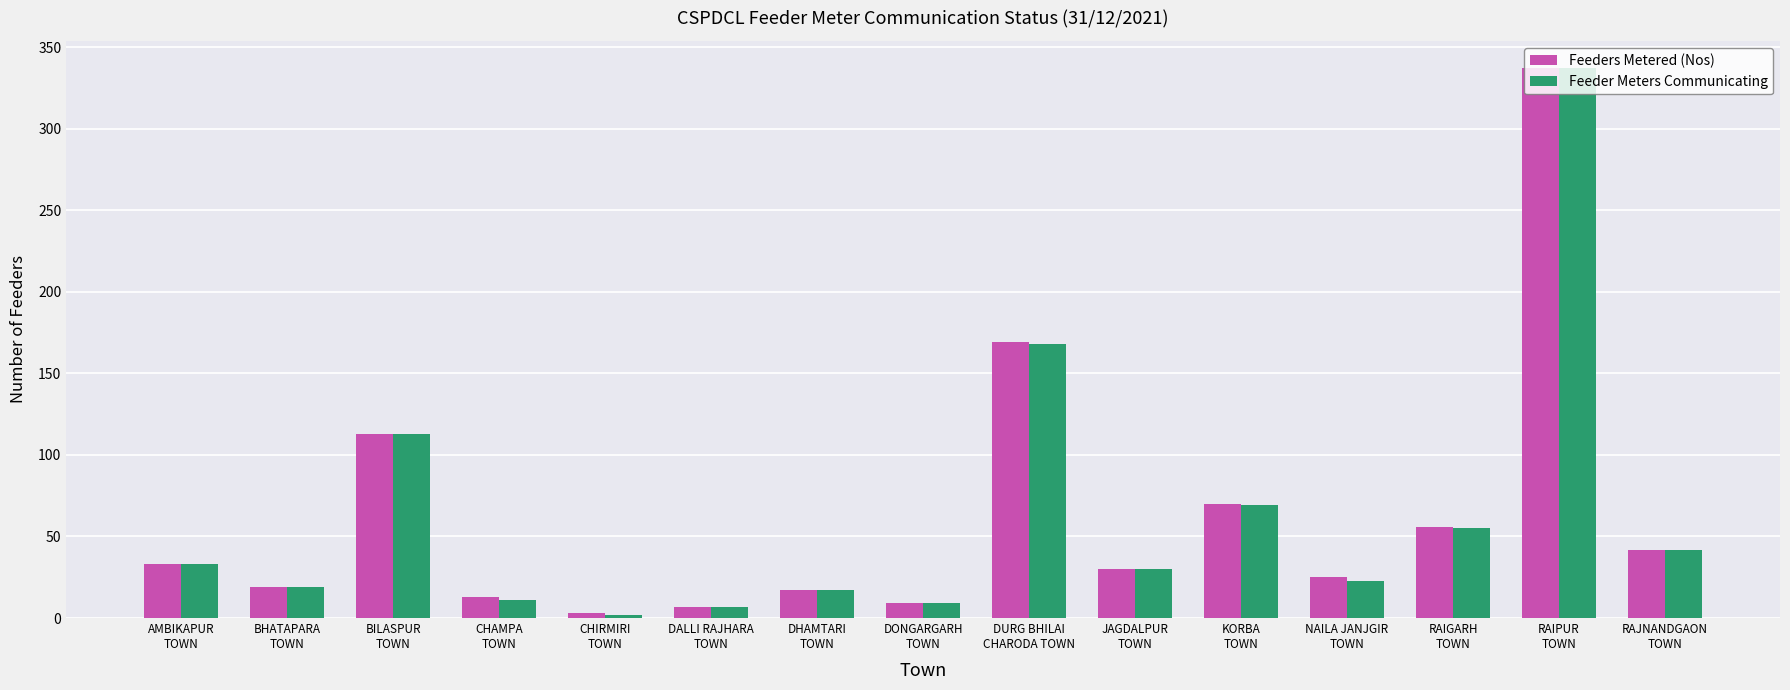

At which category does the chart reach its minimum across all series?

CHIRMIRI
TOWN